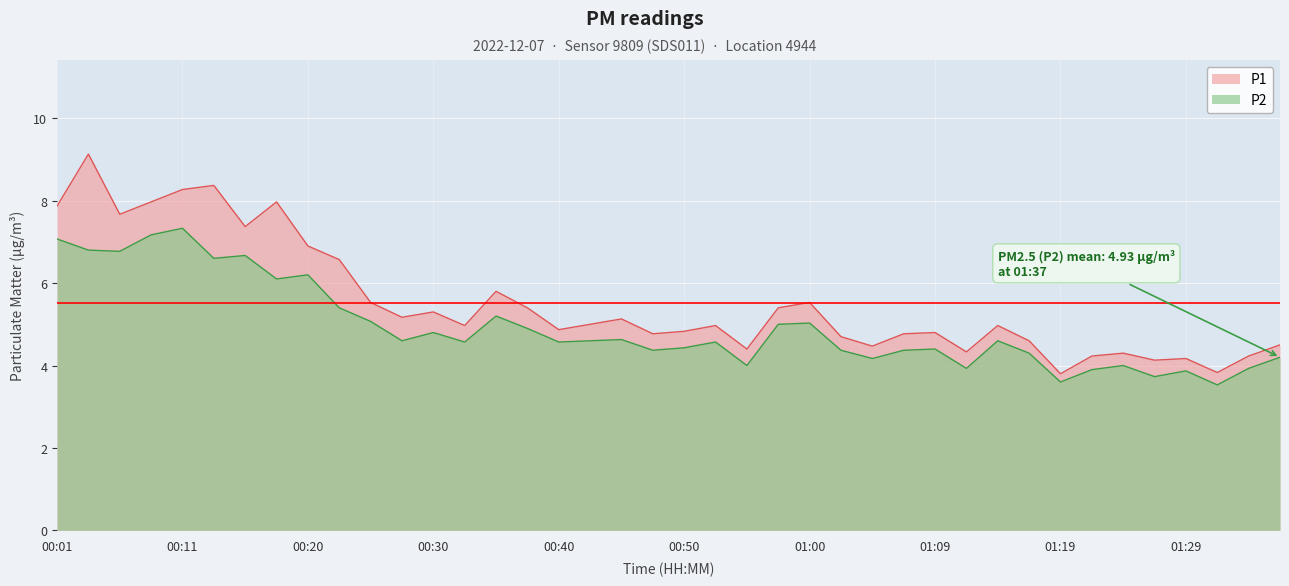

What is the maximum value for P1?

9.1